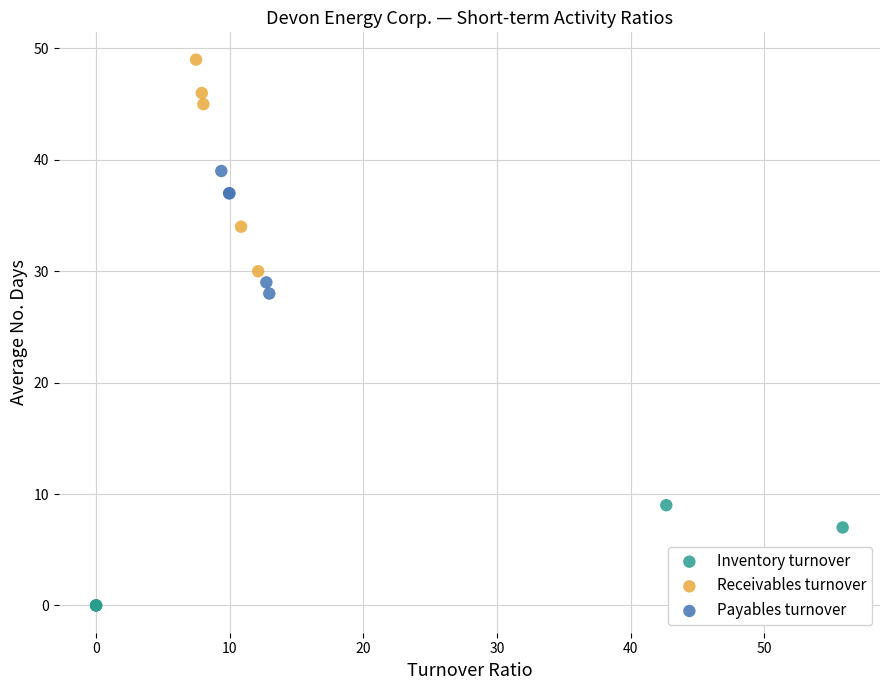

Which series contains the lowest Y value?

Inventory turnover